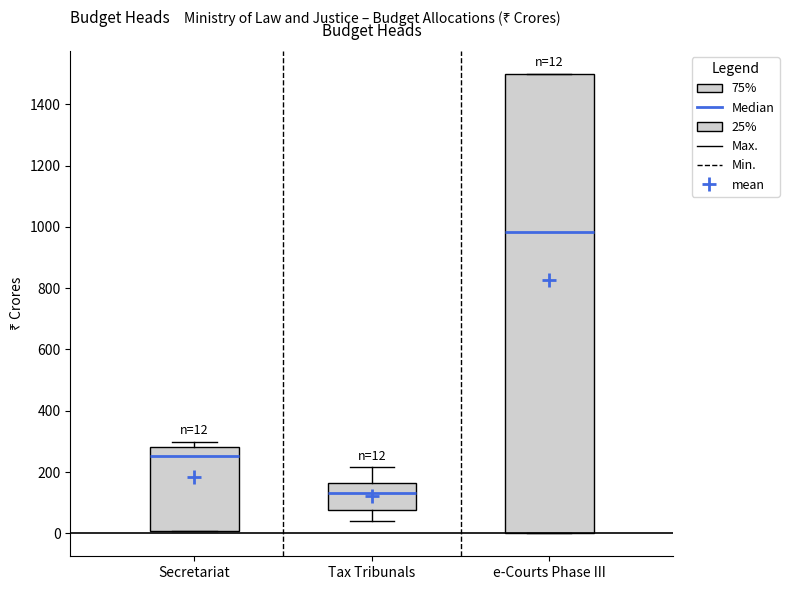

Which box's median line is the lowest?

Tax Tribunals